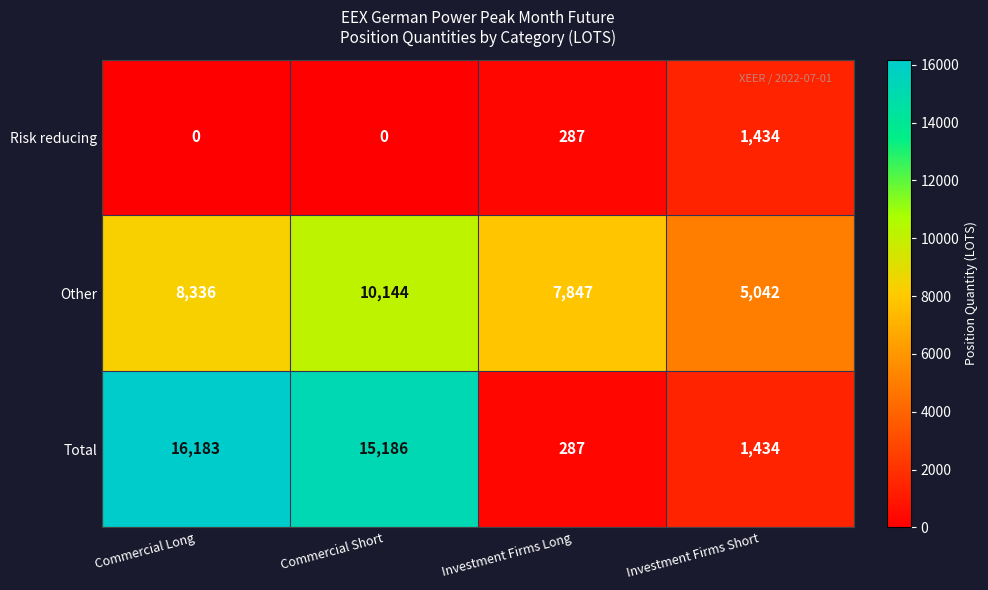

Reading right to left, transcribe all the data shown in this chart.

Risk reducing: Investment Firms Short=1434	Investment Firms Long=287	Commercial Short=0	Commercial Long=0
Other: Investment Firms Short=5042	Investment Firms Long=7847	Commercial Short=10144	Commercial Long=8336
Total: Investment Firms Short=1434	Investment Firms Long=287	Commercial Short=15186	Commercial Long=16183